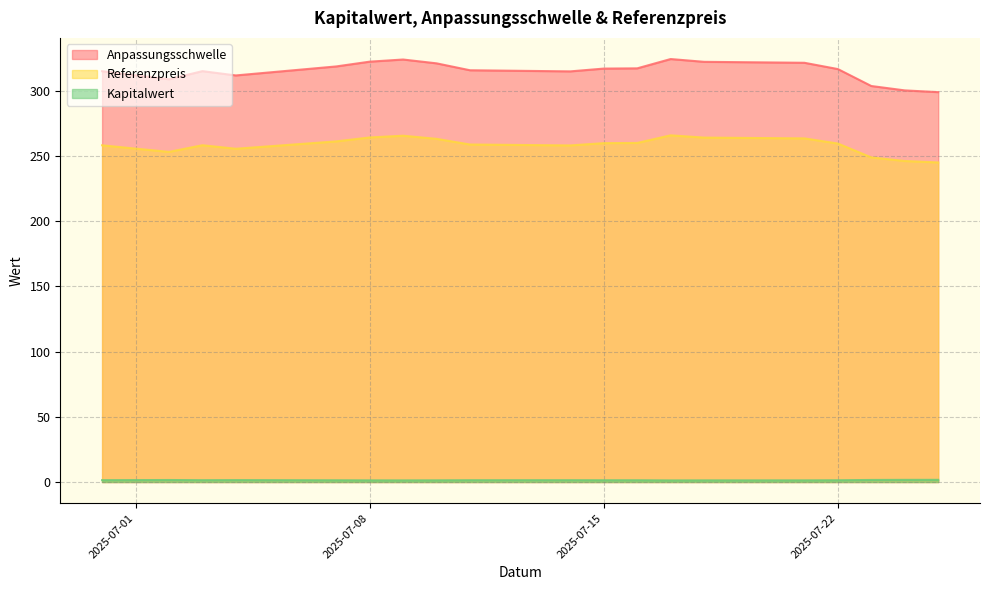

What is the spread (max minus min) of values at 2025-07-09?

322.7